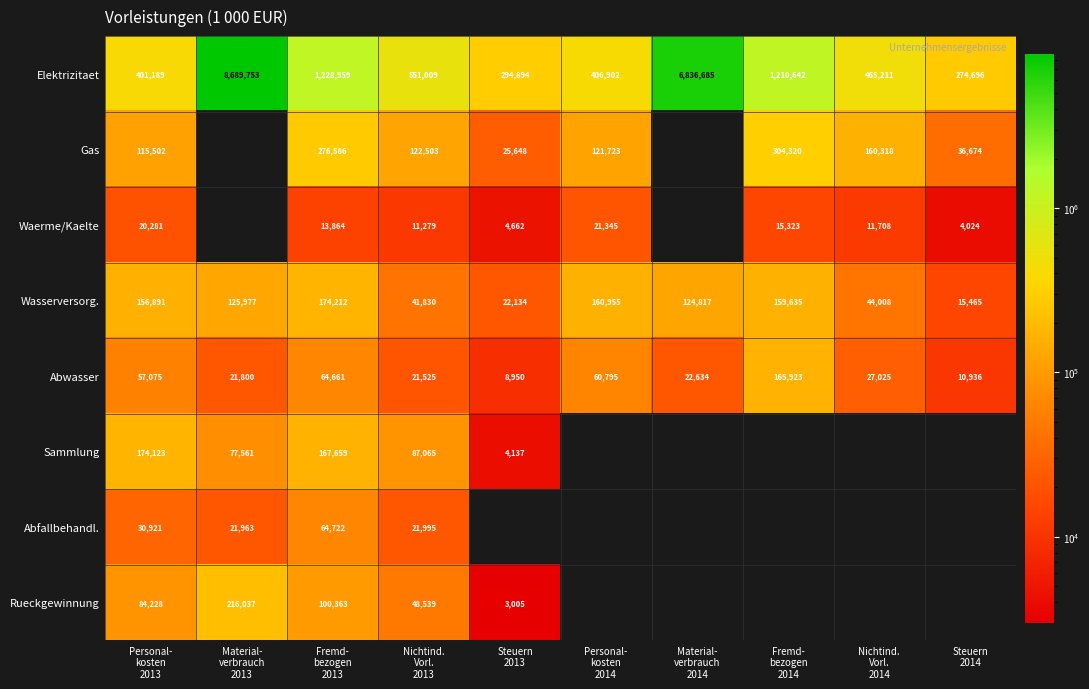

Which series has the largest total across all categories?

Elektrizitaet